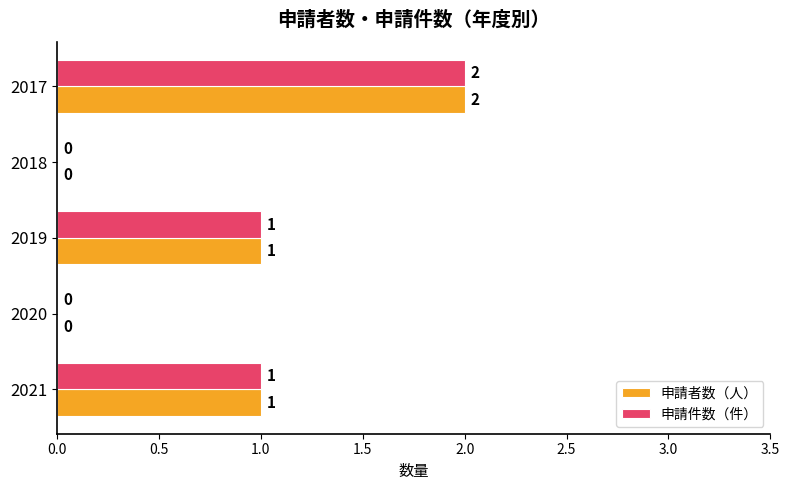

At which category is the sum across all series the highest?

2017